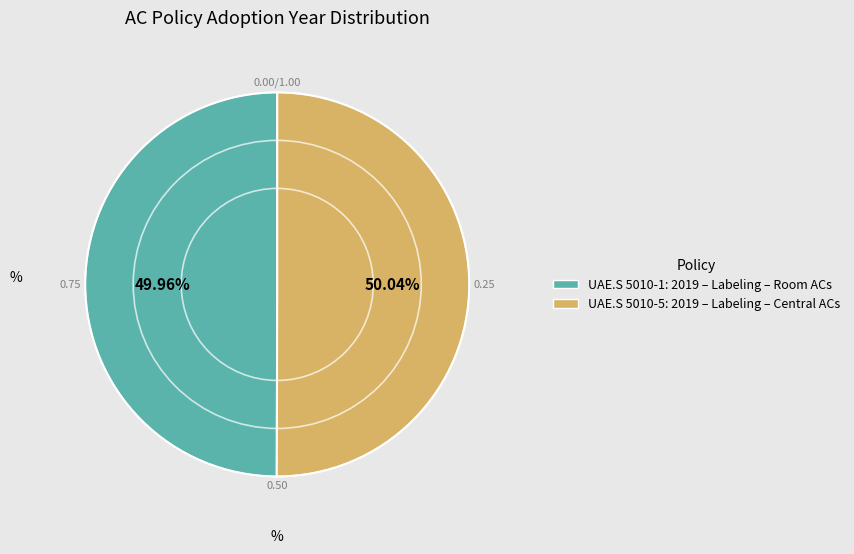

How many slices are in this pie chart?

2